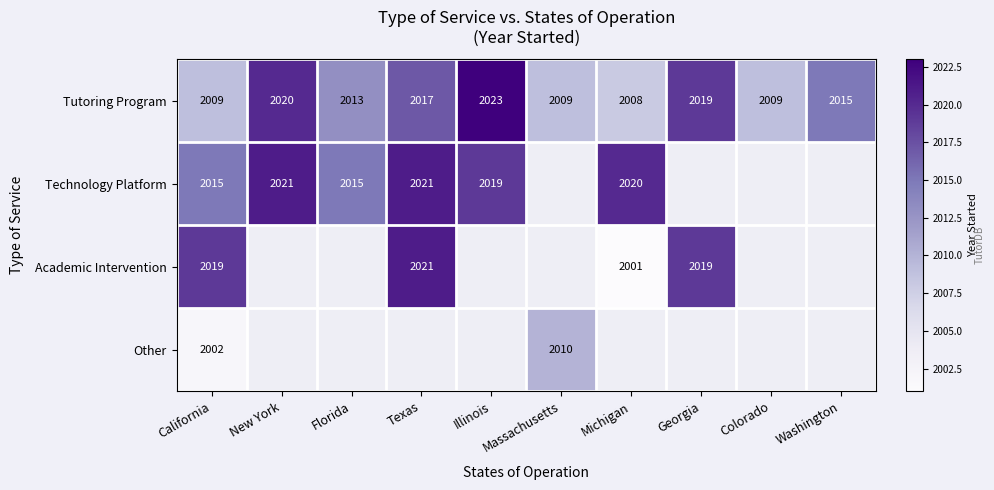

True or false: Tutoring Program has a value of 2837 at Washington.

False